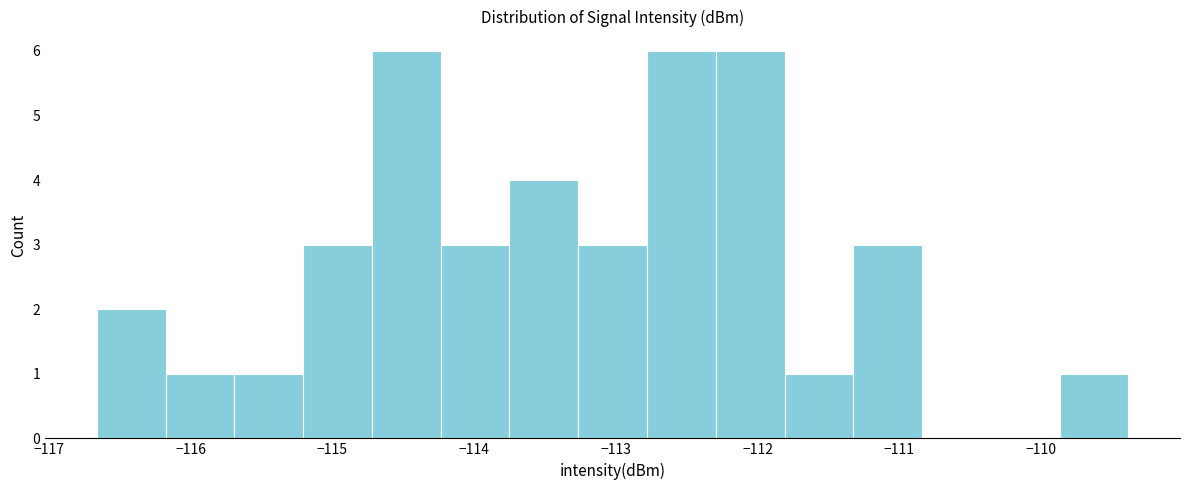

Reading left to right, transcribe this chart: for each bar, give the range it covers on the x-axis and its height. Neither the bar edges nor the heights are printed on the chart, so give them approximately, as read against the axes.

-116.7 to -116.2: 2
-116.2 to -115.7: 1
-115.7 to -115.2: 1
-115.2 to -114.7: 3
-114.7 to -114.2: 6
-114.2 to -113.8: 3
-113.8 to -113.3: 4
-113.3 to -112.8: 3
-112.8 to -112.3: 6
-112.3 to -111.8: 6
-111.8 to -111.3: 1
-111.3 to -110.8: 3
-110.8 to -110.4: 0
-110.4 to -109.9: 0
-109.9 to -109.4: 1